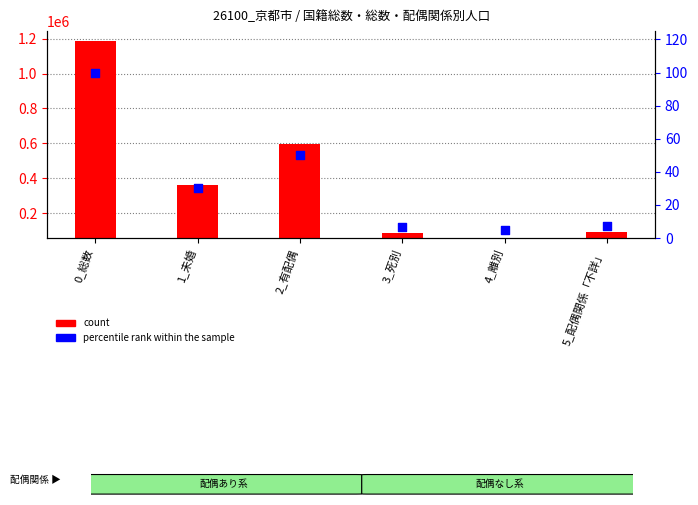

What are all the series names shown in the legend?

count, percentile rank within the sample